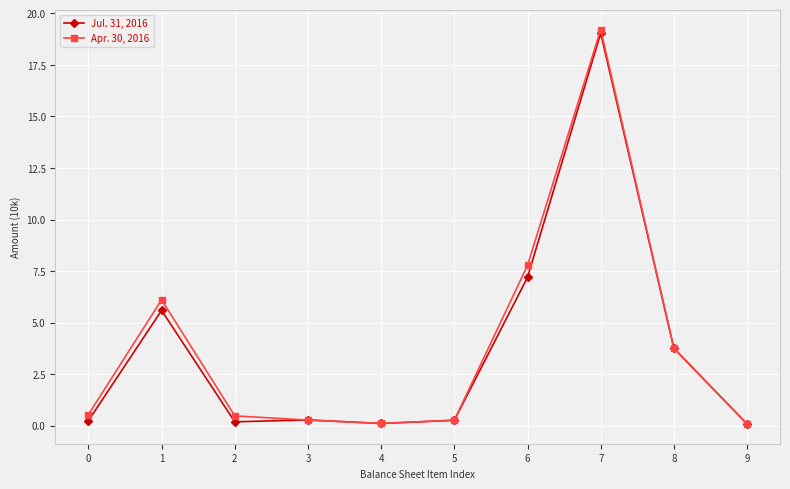

Which series has the largest range (max minus min)?

Apr. 30, 2016